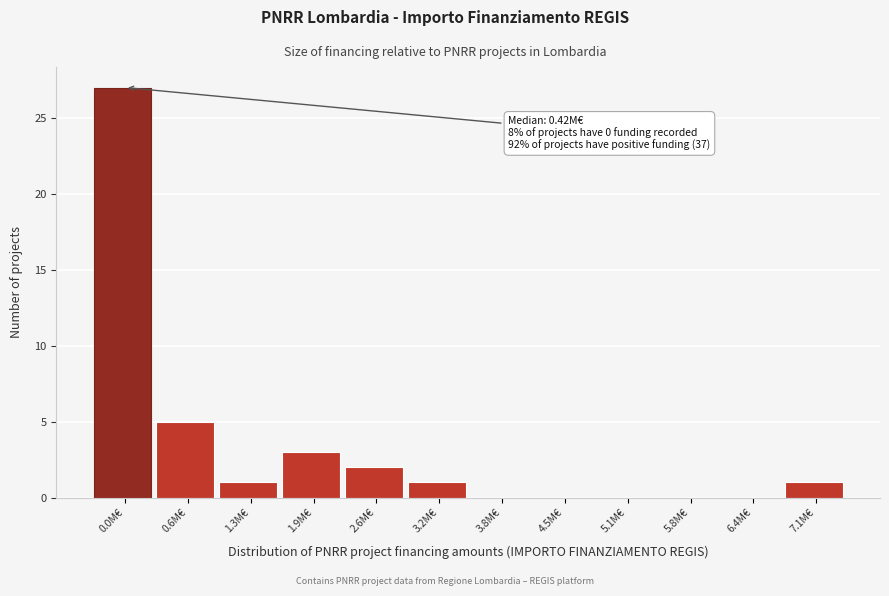

Reading left to right, what are all the values shown in this chart?

0.0M€=27	0.6M€=5	1.3M€=1	1.9M€=3	2.6M€=2	3.2M€=1	3.8M€=0	4.5M€=0	5.1M€=0	5.8M€=0	6.4M€=0	7.1M€=1